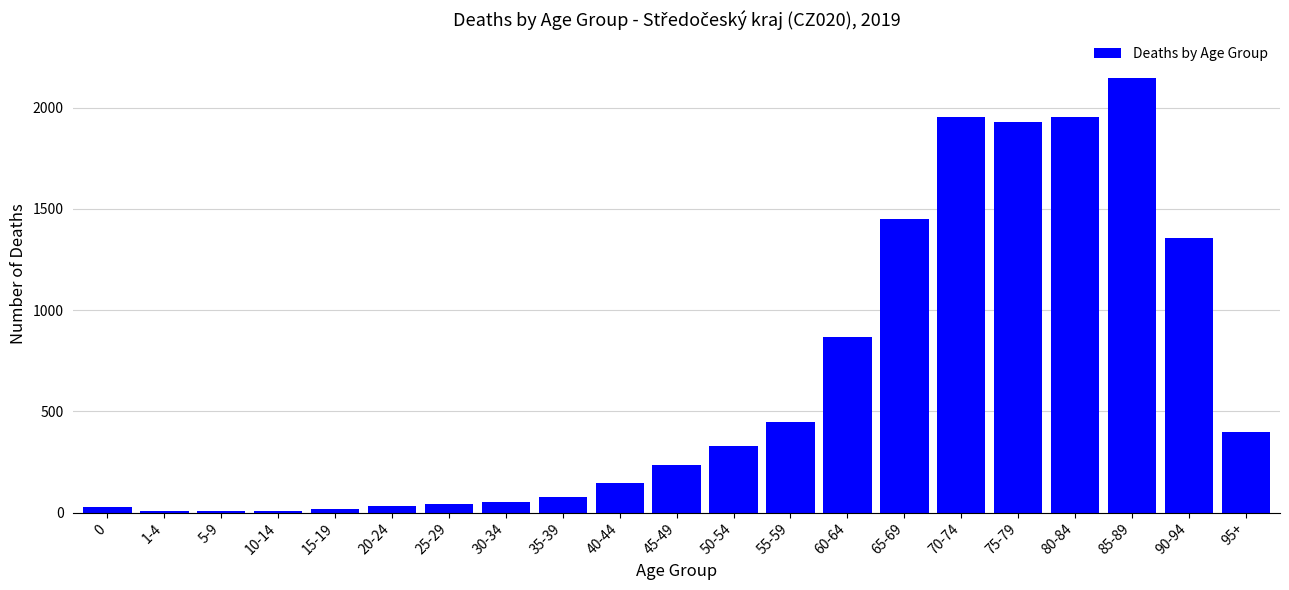

What is the sum of all values?

13471